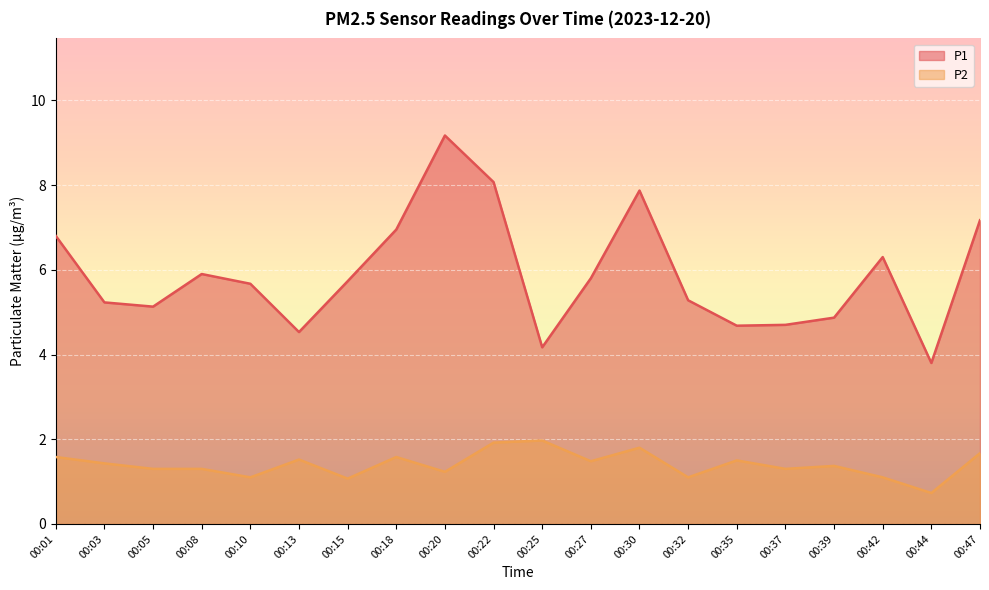

At 00:03, list the series in order from smallest to largest.

P2, P1